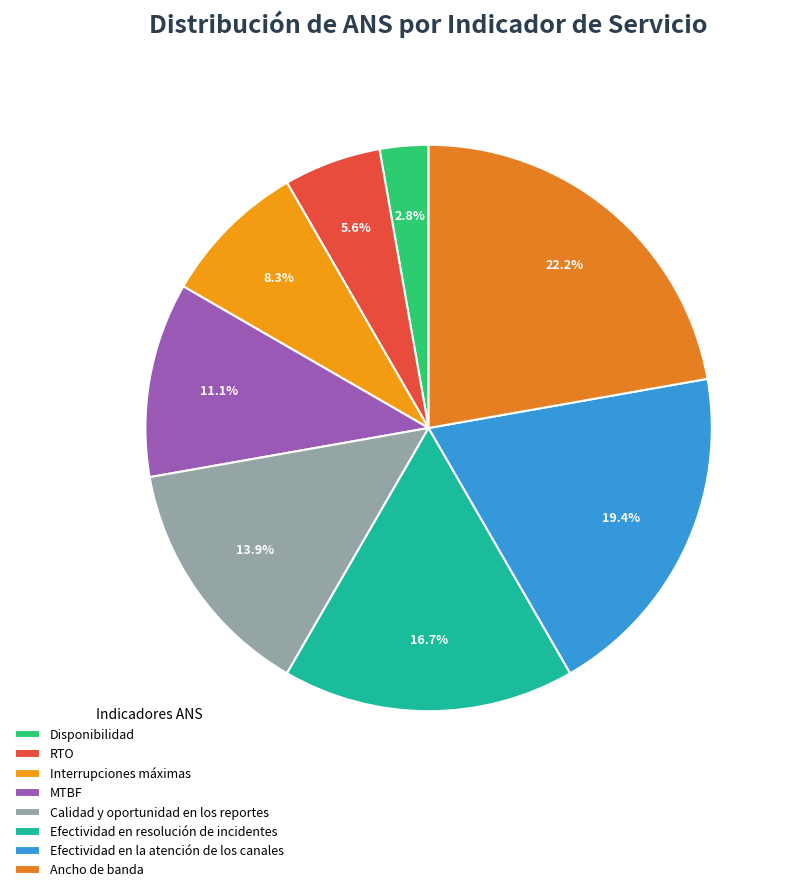

How many slices are in this pie chart?

8